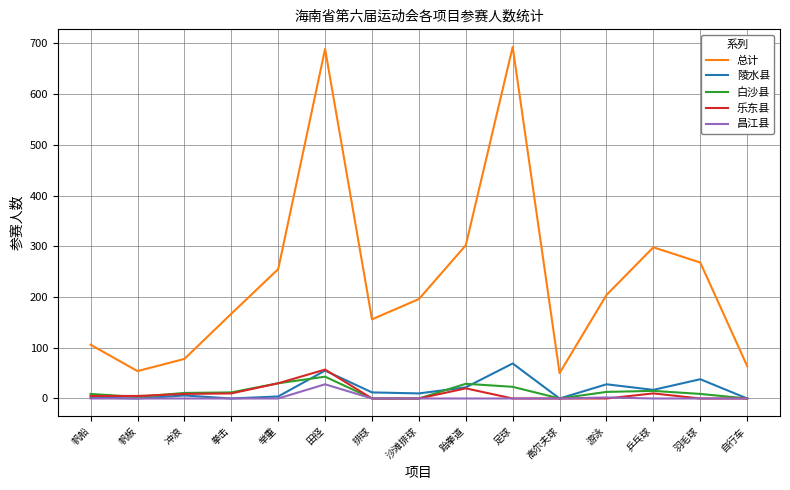

True or false: 乐东县 and 总计 intersect in this chart.

False